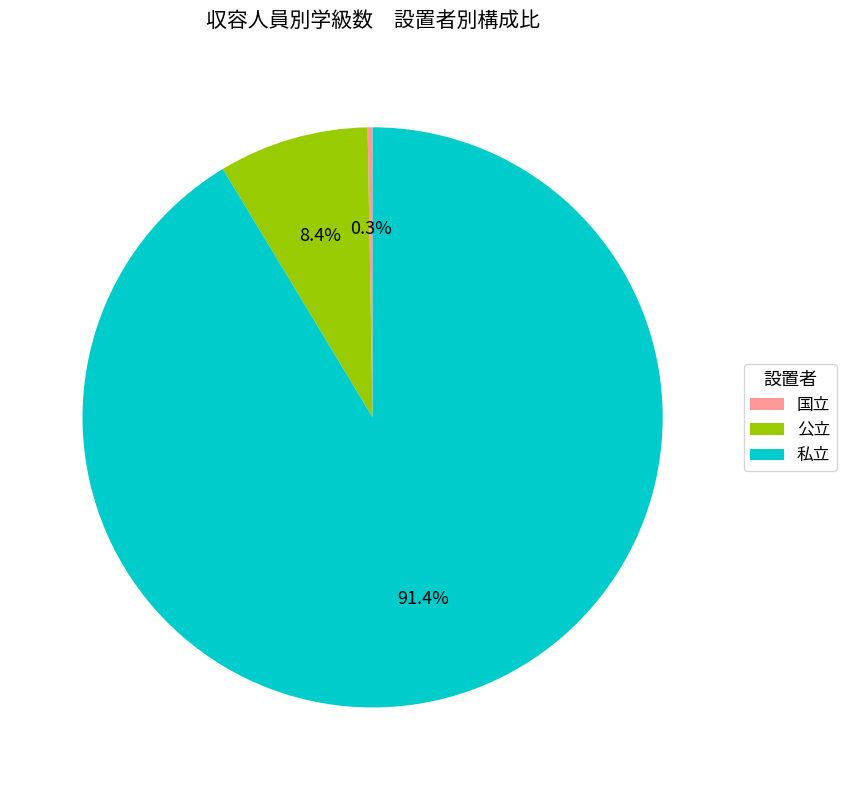

What is the ratio of the value at 私立 to the value at 公立?

10.9